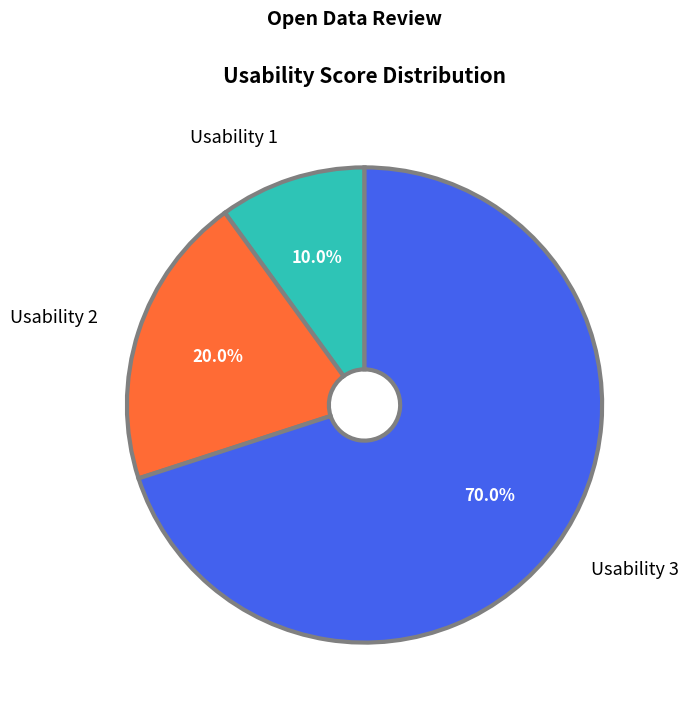

Is there any slice that represents more than half of the pie?

Yes